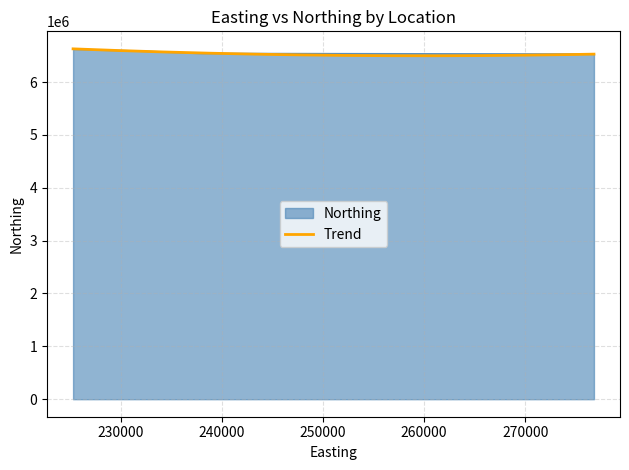

Rank the categories by value from lowest to highest.

276783, 237993, 231804, 225302